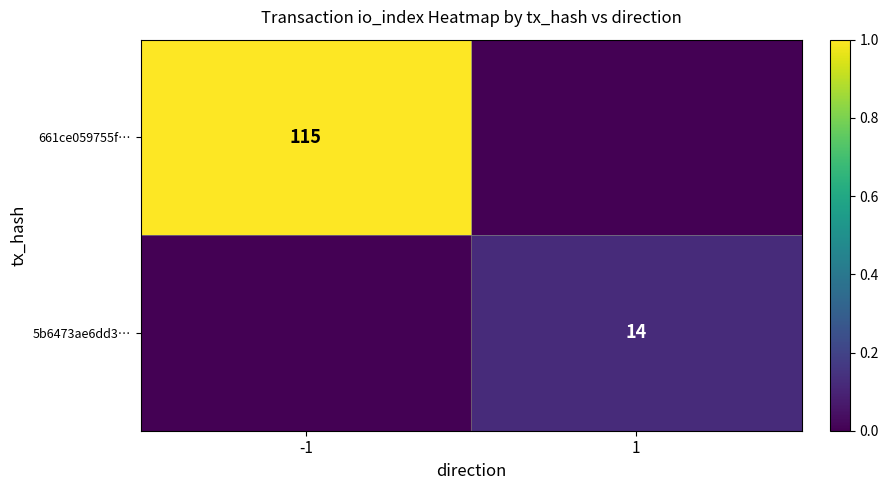

The value of 5b6473ae6dd3… at 1 is 14. True or false?

True